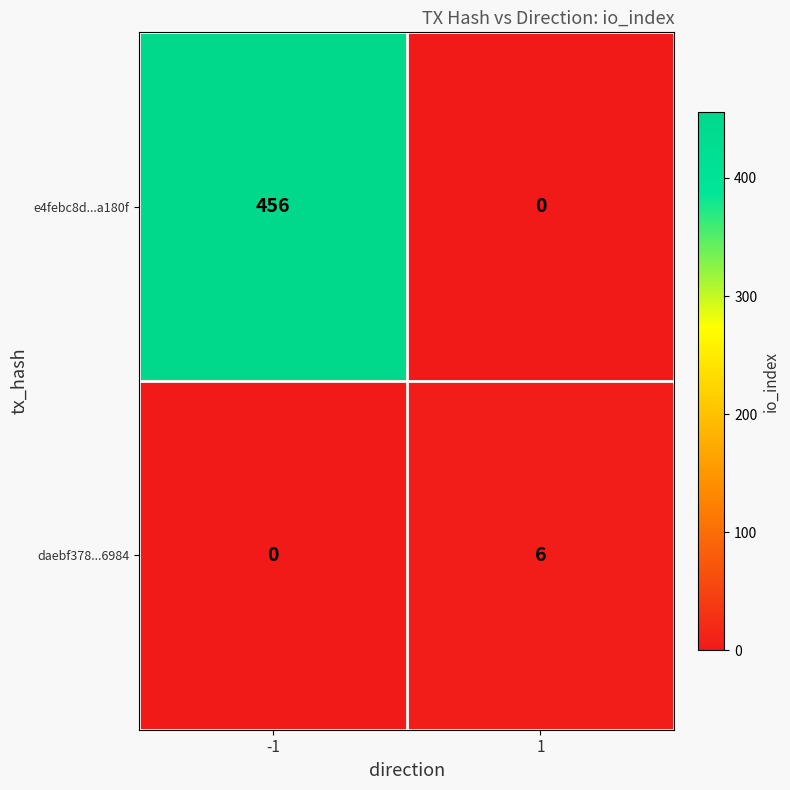

The daebf378...6984 series shows 3 at -1. True or false?

False